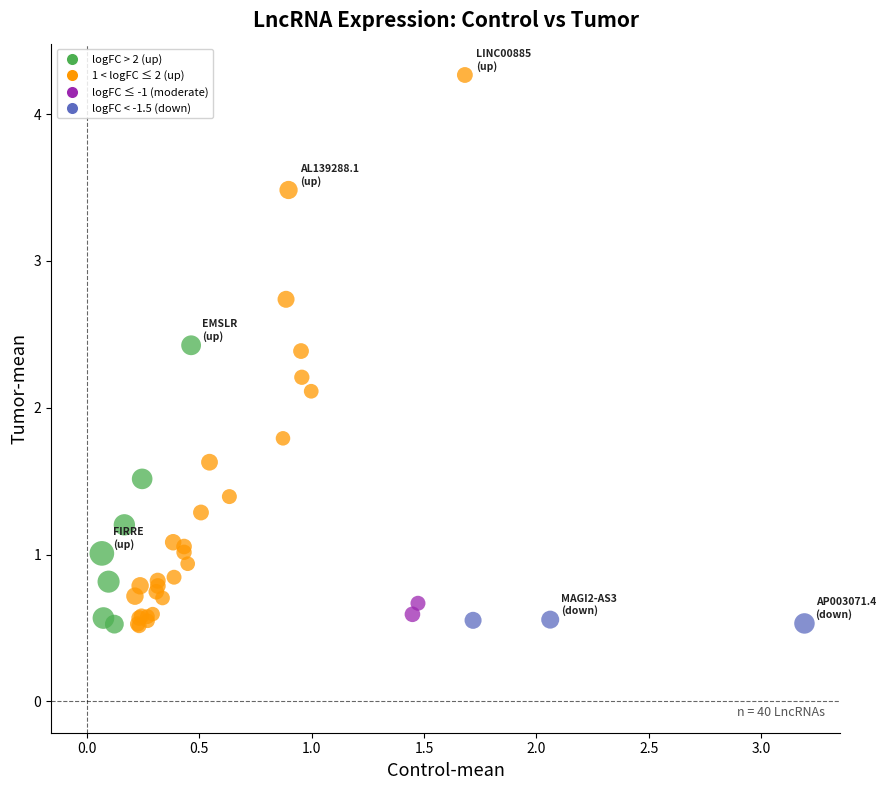

What Y value in the scatter plot is closest to 2?

2.1